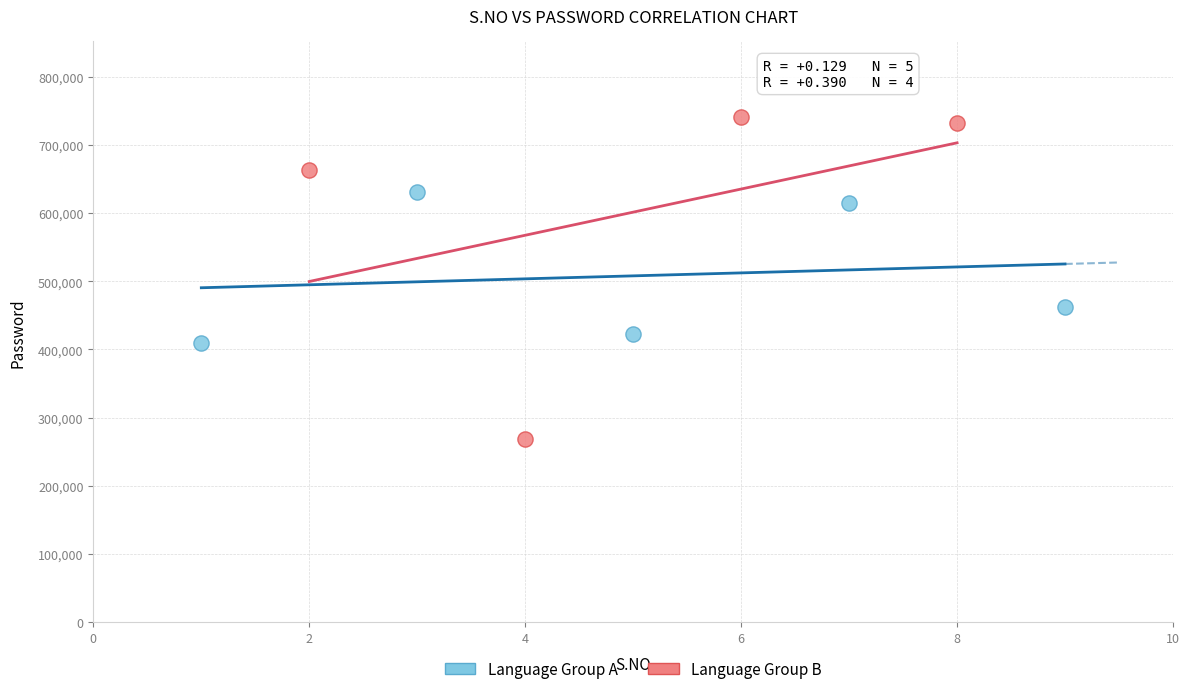

Which series has the widest spread of Y values?

Language Group B